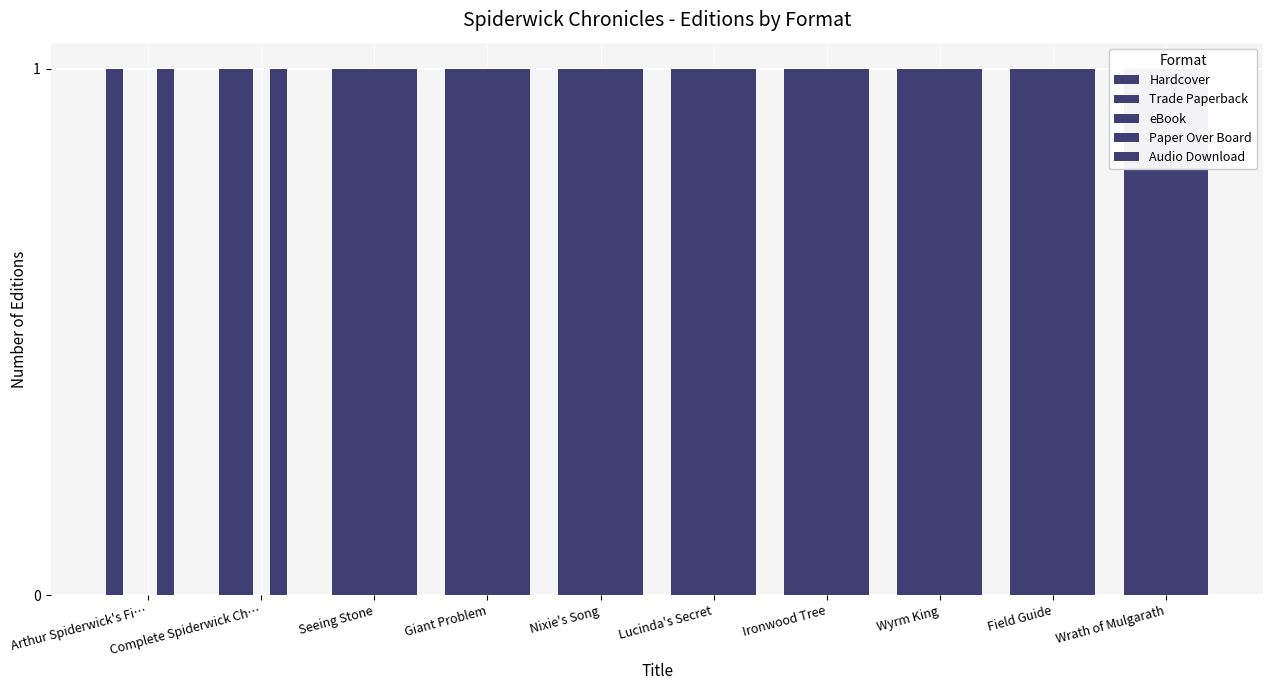

At how many categories does at least one series exceed 0?

10